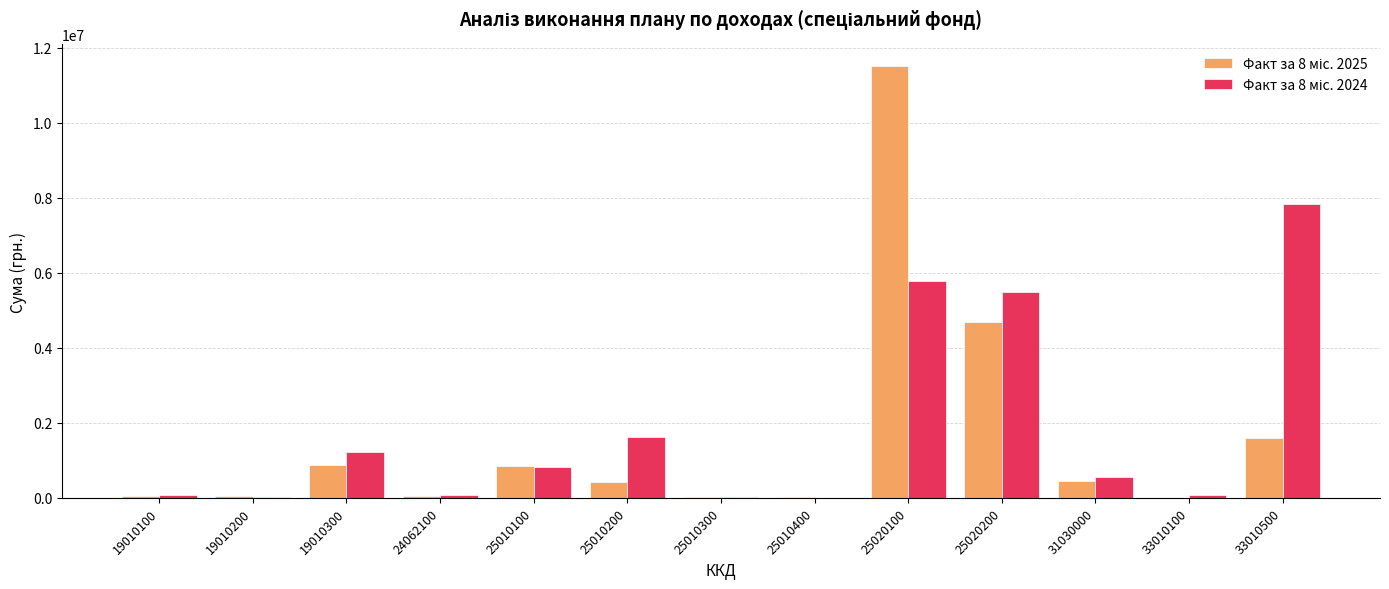

Which label corresponds to the largest value in the chart?

25020100